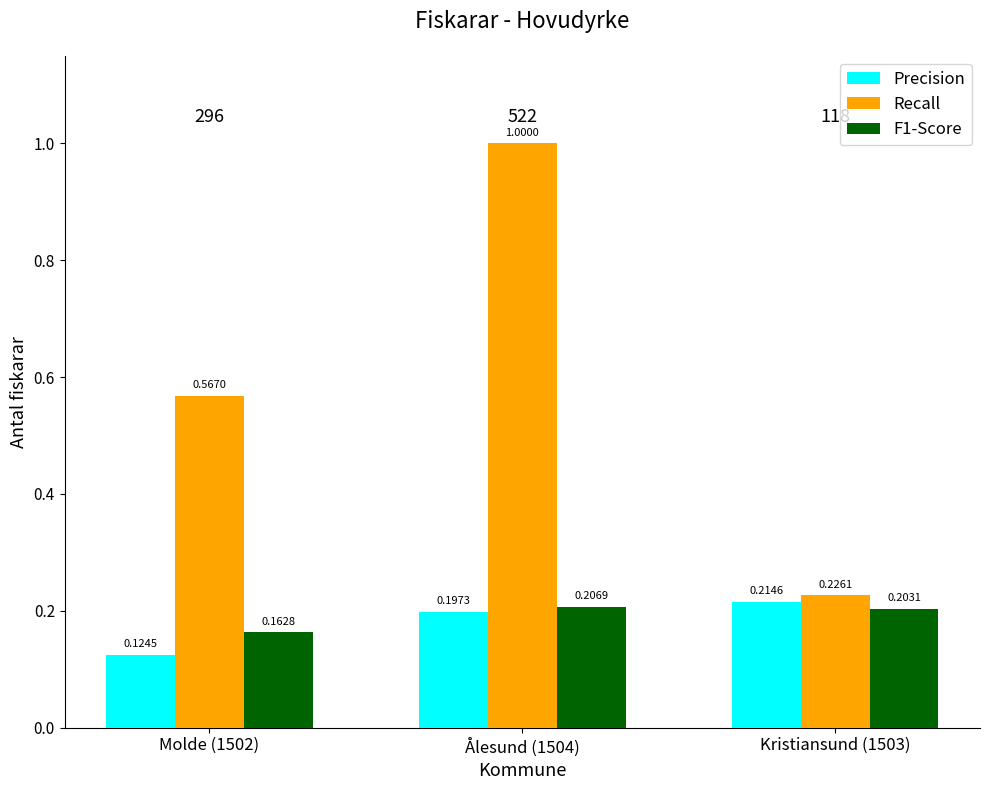

What is the difference between the highest and lowest values at Molde (1502)?

0.4